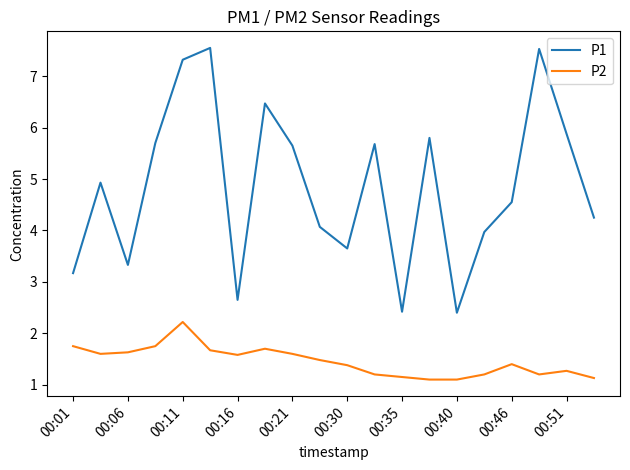

True or false: P2 and P1 intersect in this chart.

False